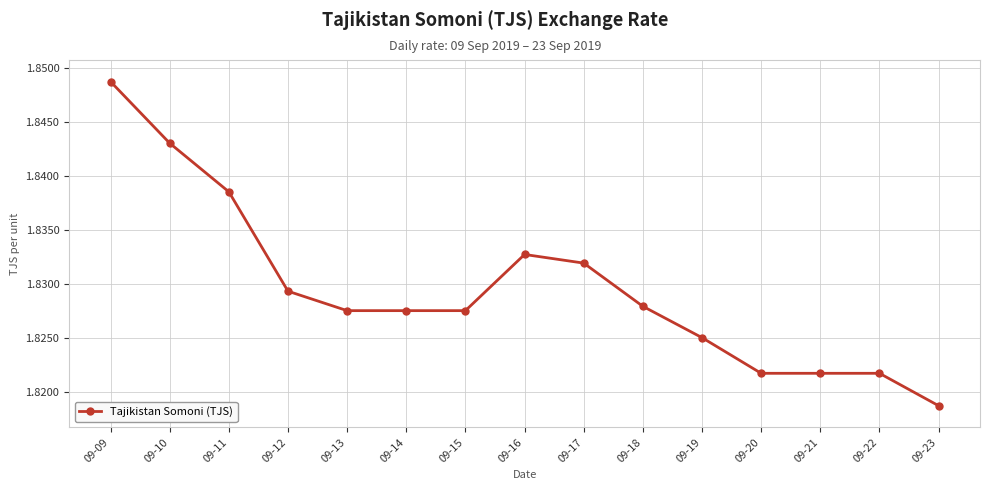

At which category does the chart reach its peak across all series?

09-09